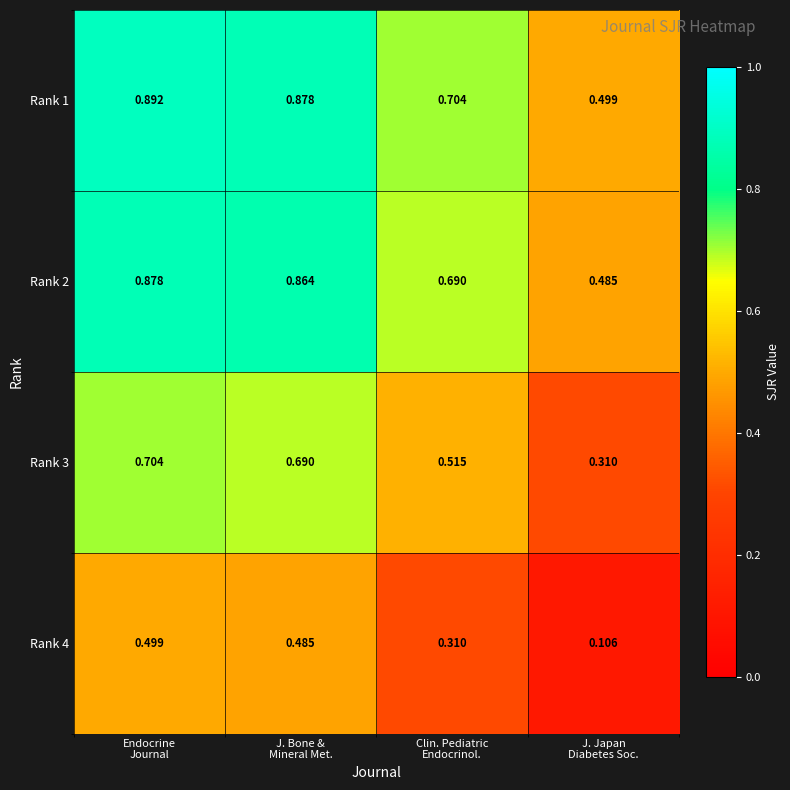

What is the total value across all series at J. Bone &
Mineral Met.?

2.9